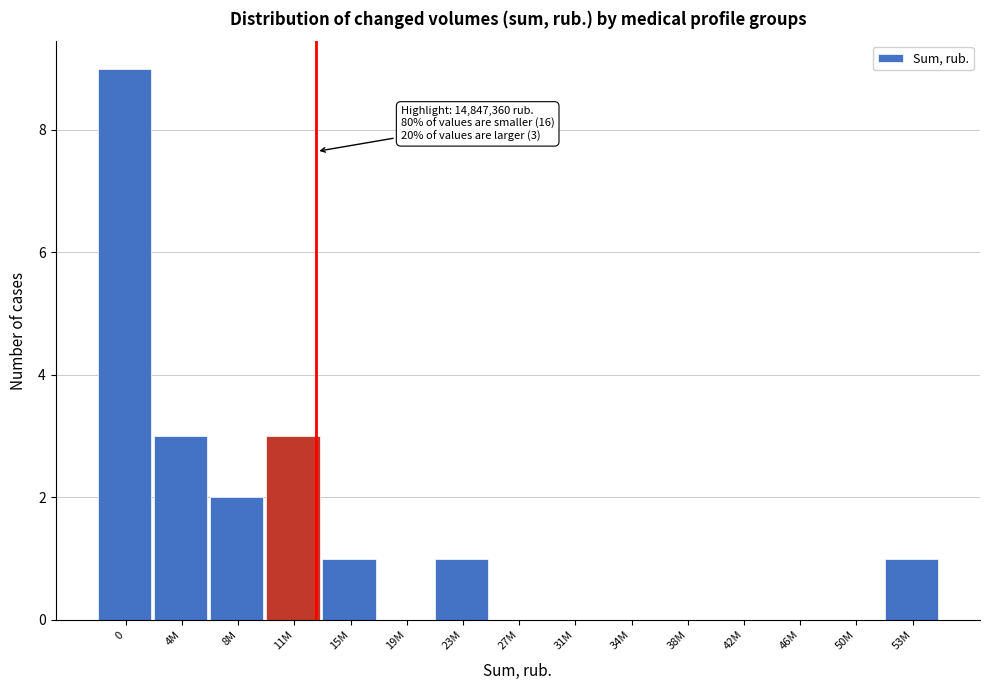

Reading right to left, transcribe all the data shown in this chart.

53M=1	50M=0	46M=0	42M=0	38M=0	34M=0	31M=0	27M=0	23M=1	19M=0	15M=1	11M=3	8M=2	4M=3	0=9